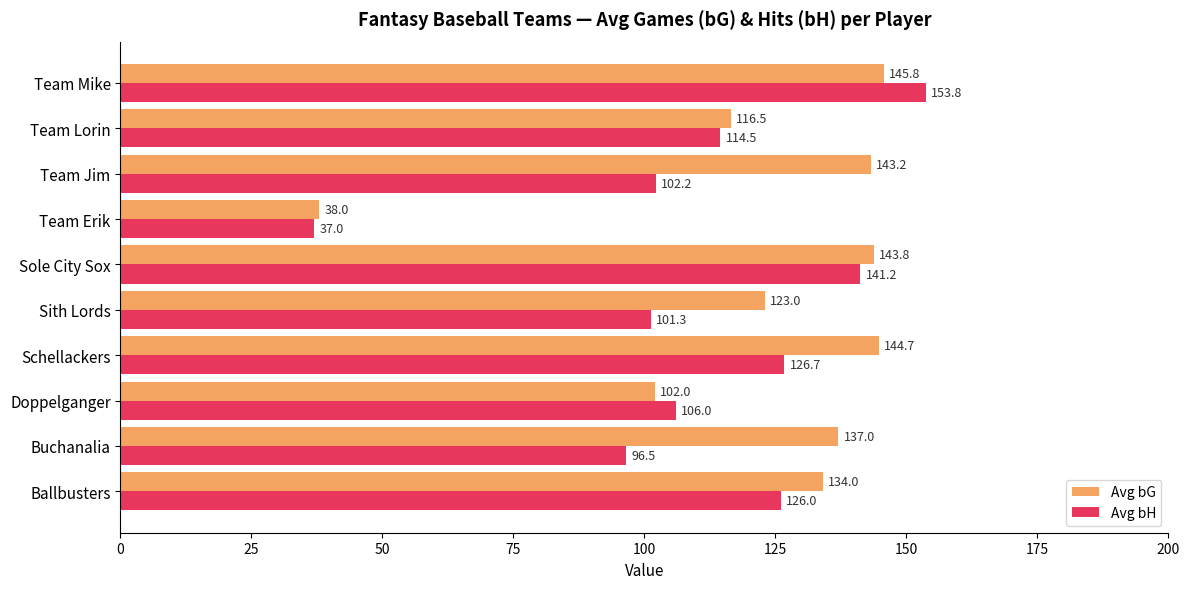

What is the difference between the Avg bG values at Team Lorin and Ballbusters?

17.5